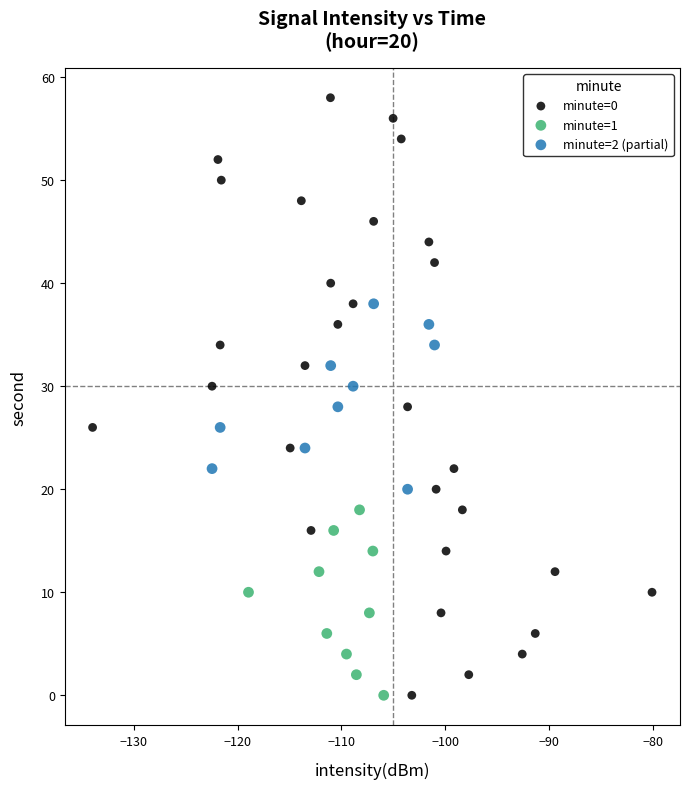

Which series has the largest Y range (max minus min)?

minute=0